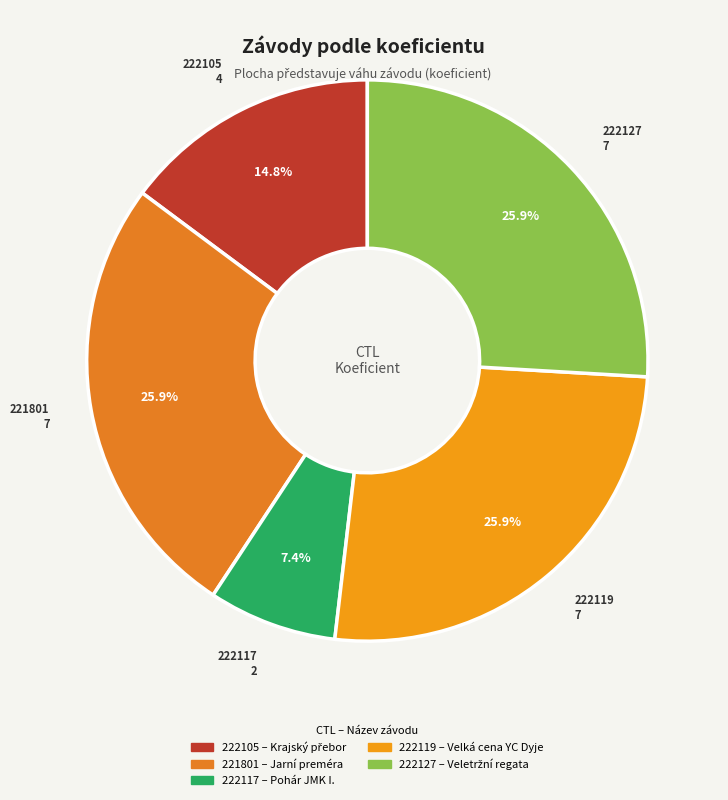

Which has a higher value, 222105 or 222119?

222119